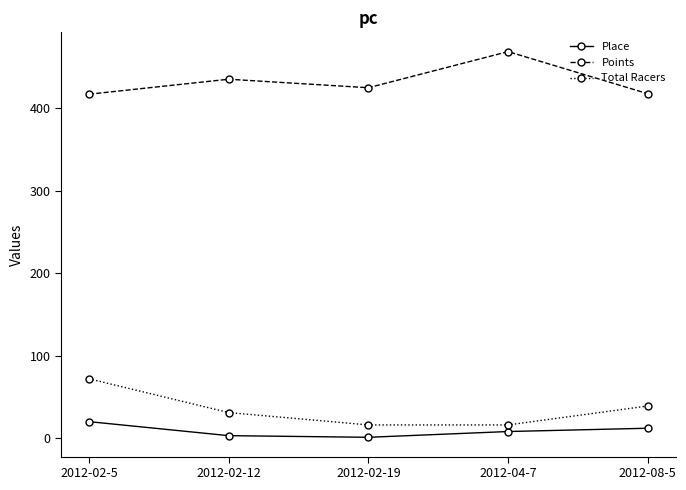

What is the label of the 2nd point from the right?

2012-04-7